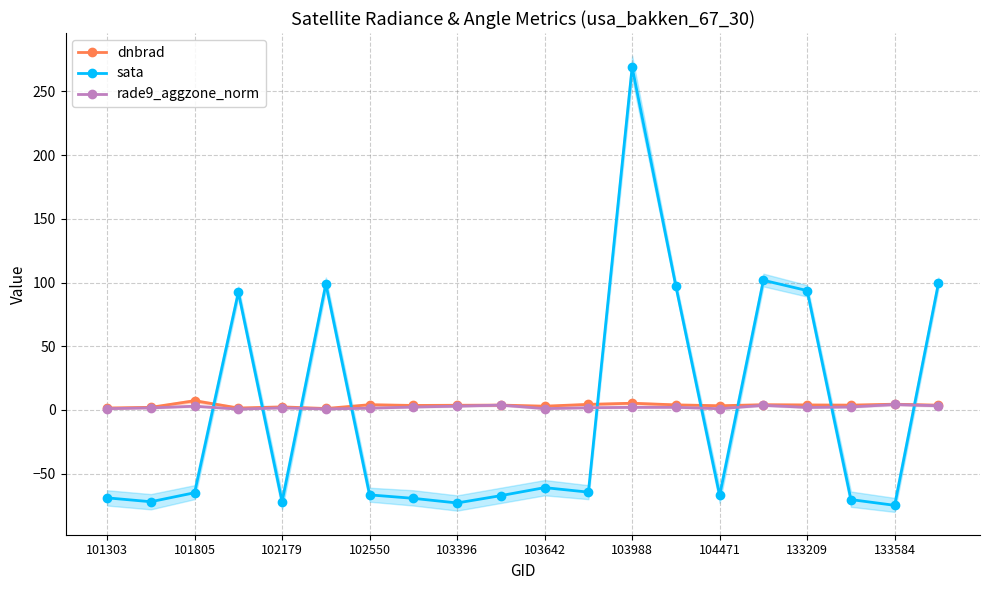

Where is the first local maximum for dnbrad?

101805